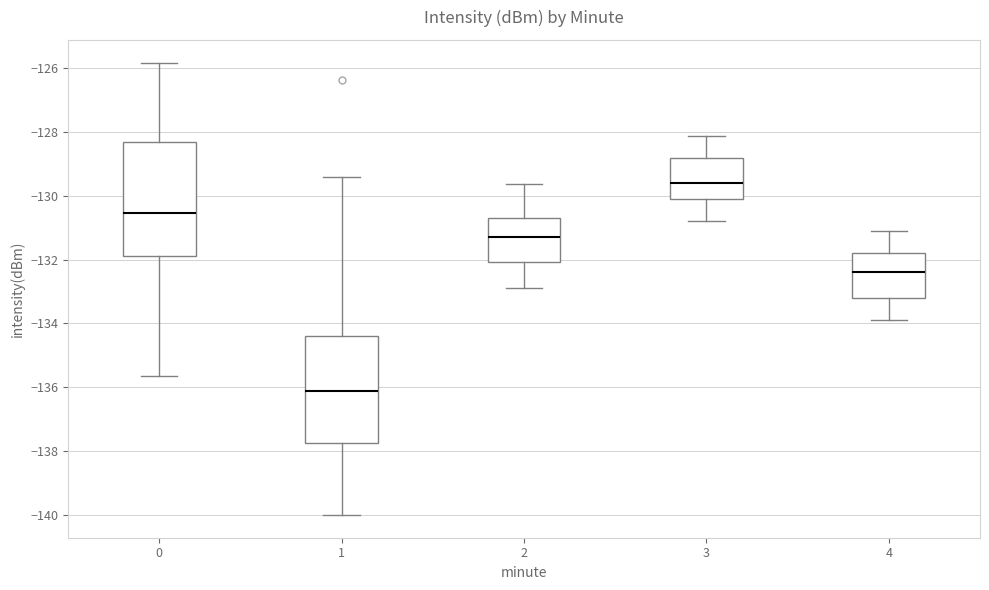

Which box has the lowest median line?

1